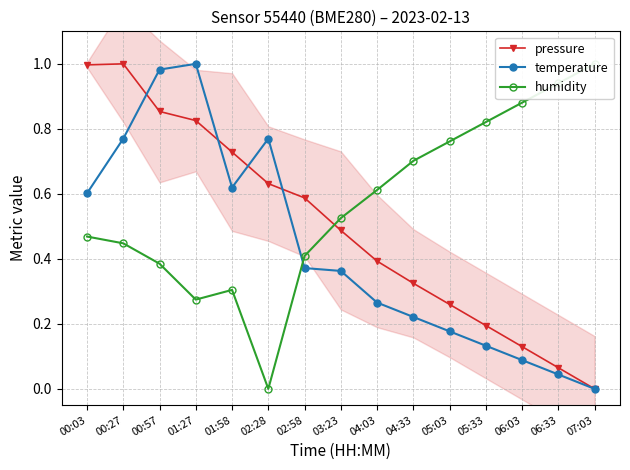

The humidity series shows 1.5 at 06:03. True or false?

False